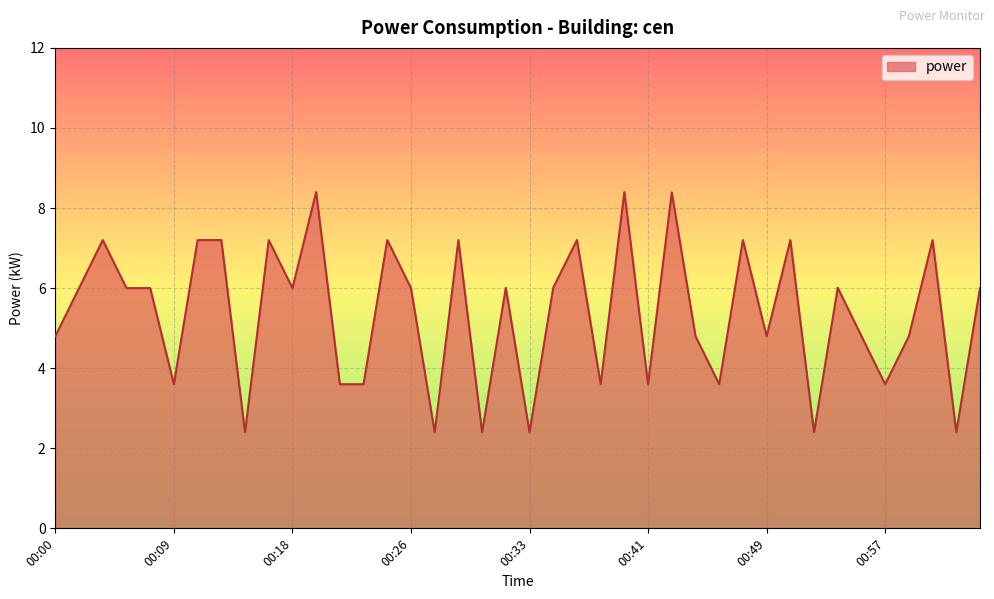

What is the difference between the maximum and minimum values?

6.0